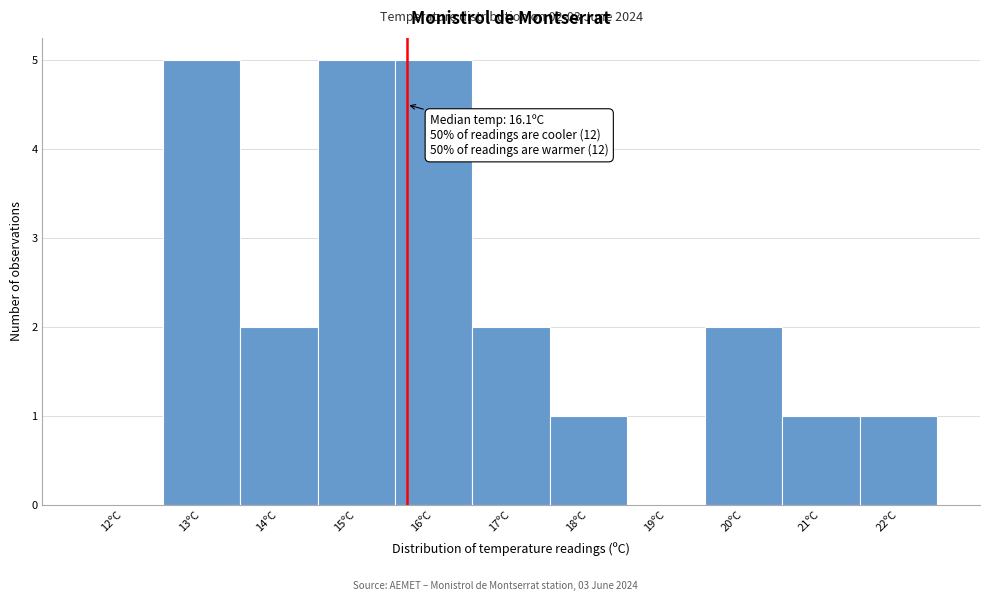

Reading left to right, extract all data points from this chart.

12ºC=0	13ºC=5	14ºC=2	15ºC=5	16ºC=5	17ºC=2	18ºC=1	19ºC=0	20ºC=2	21ºC=1	22ºC=1